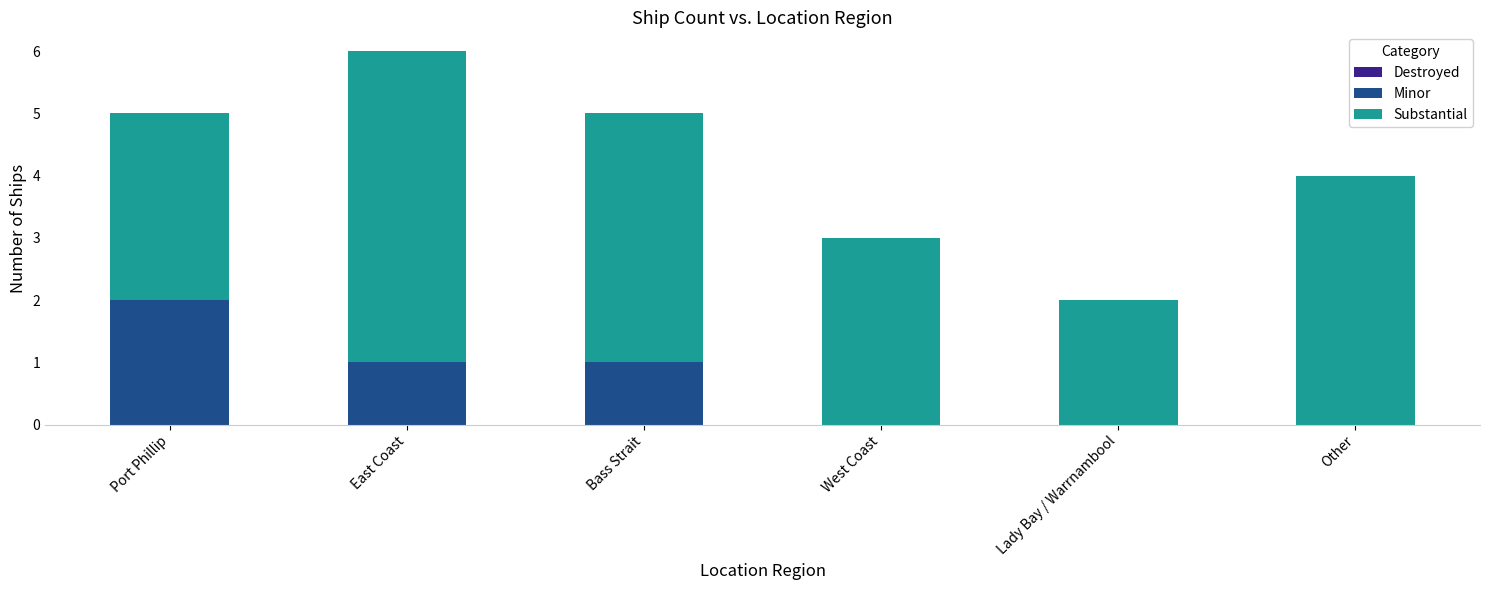

Reading right to left, what are the values for Minor?

Other=0	Lady Bay / Warrnambool=0	West Coast=0	Bass Strait=1	East Coast=1	Port Phillip=2